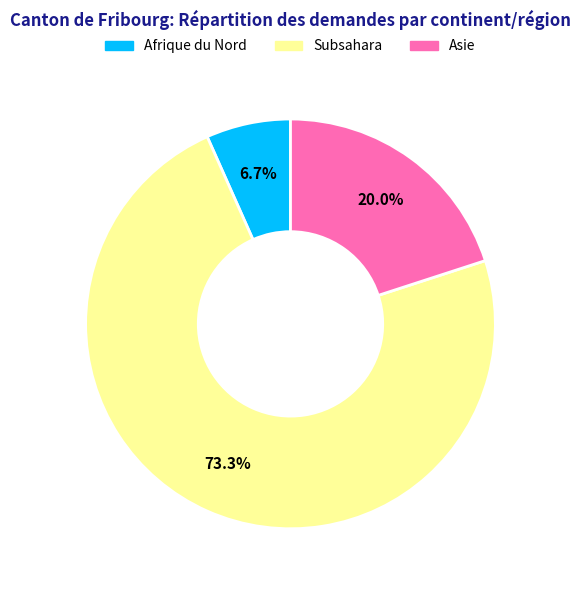

Is there a majority slice in this chart?

Yes